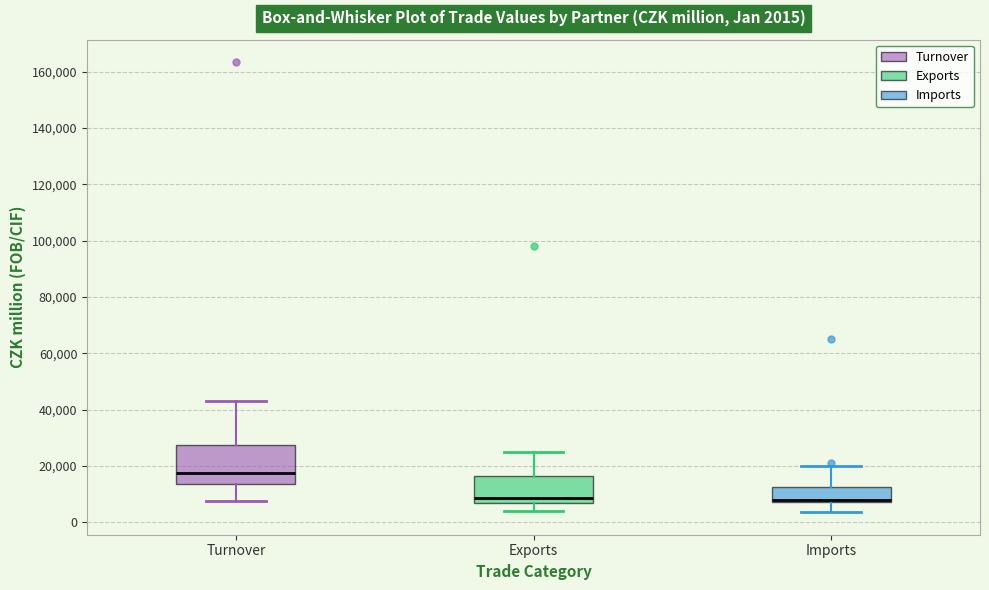

Comparing the boxes themselves (not the whiskers), which one is the tallest?

Turnover